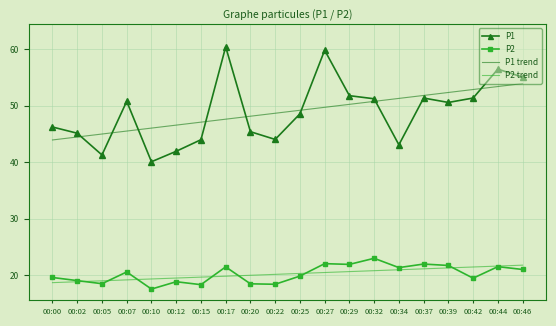

Which series has the largest range (max minus min)?

P1